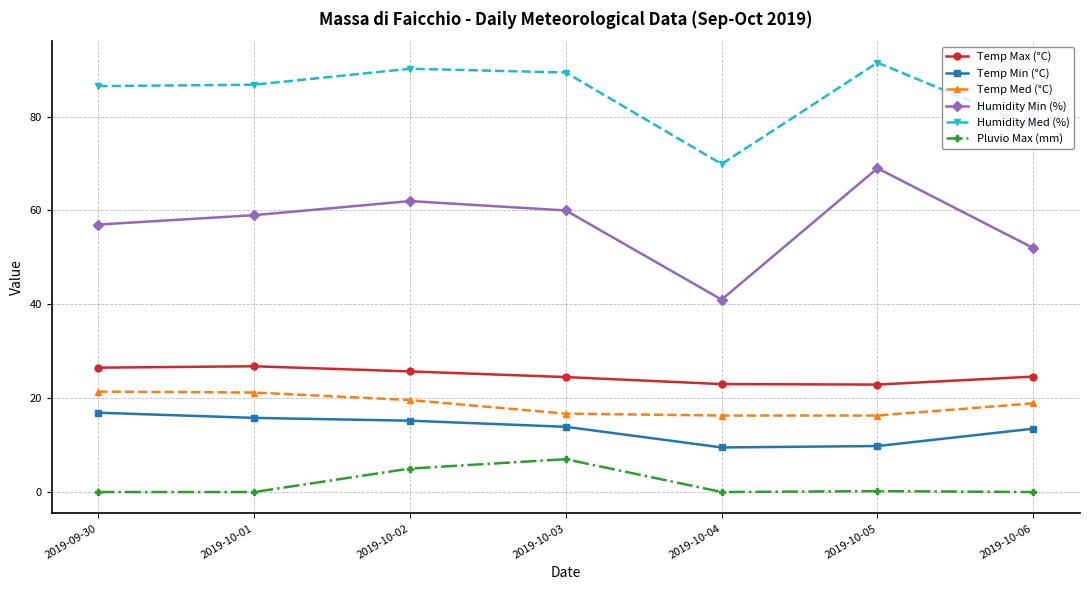

At which category is the sum across all series the highest?

2019-10-02